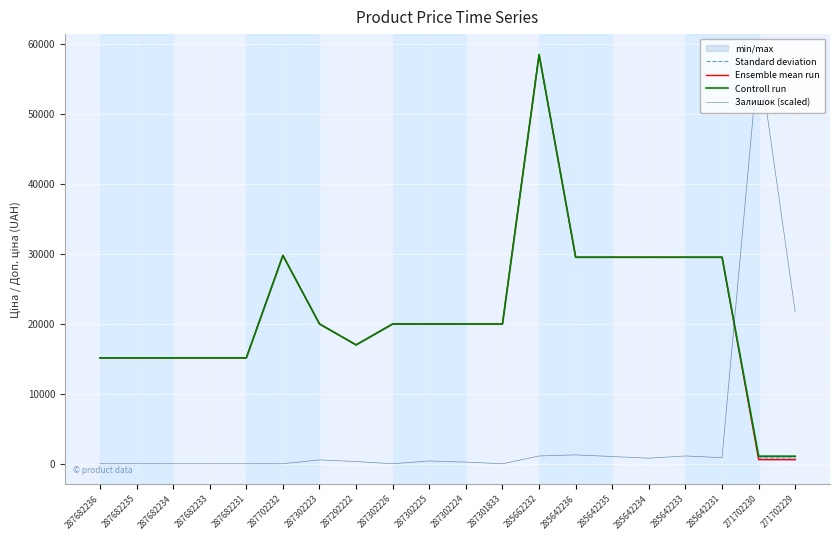

True or false: Ensemble mean run has more than 2 points higher than both neighbors.

False